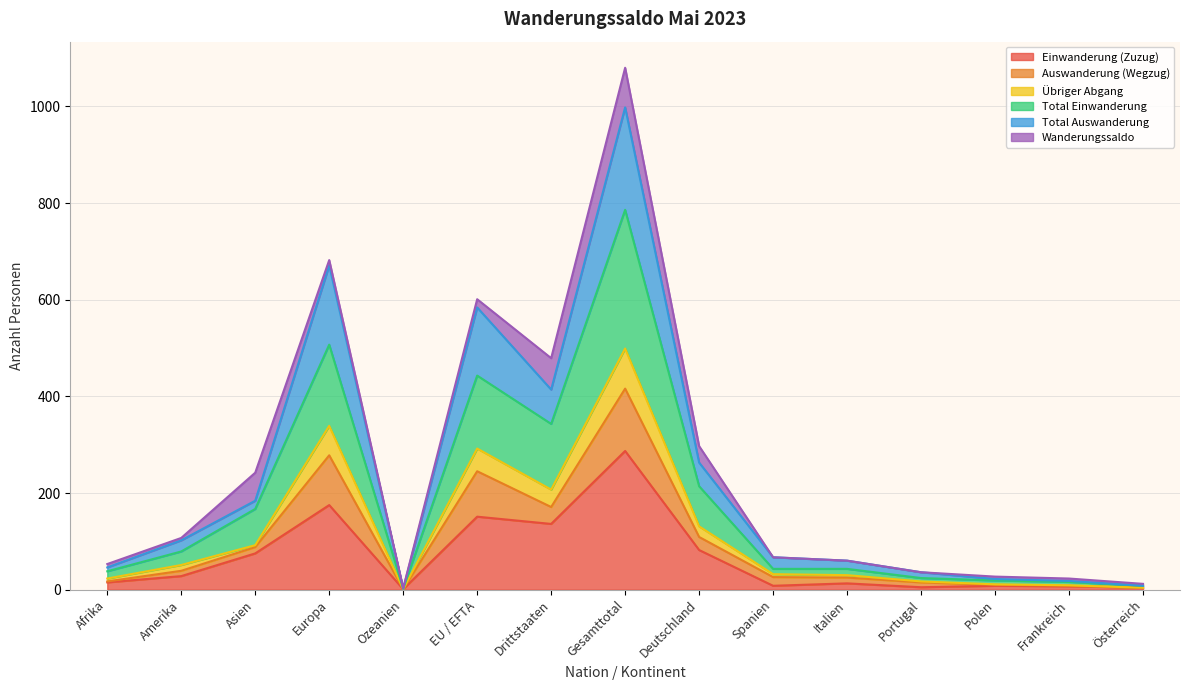

Which category has the highest value in the Einwanderung (Zuzug) series?

Gesamttotal